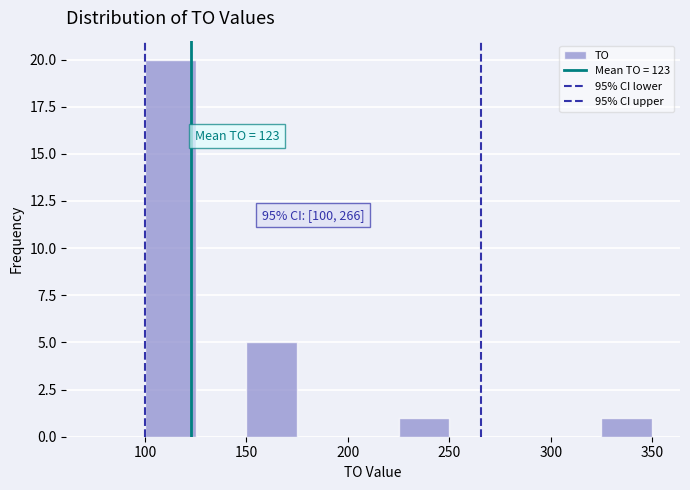

Which range on the x-axis has the tallest bar?

100 to 125